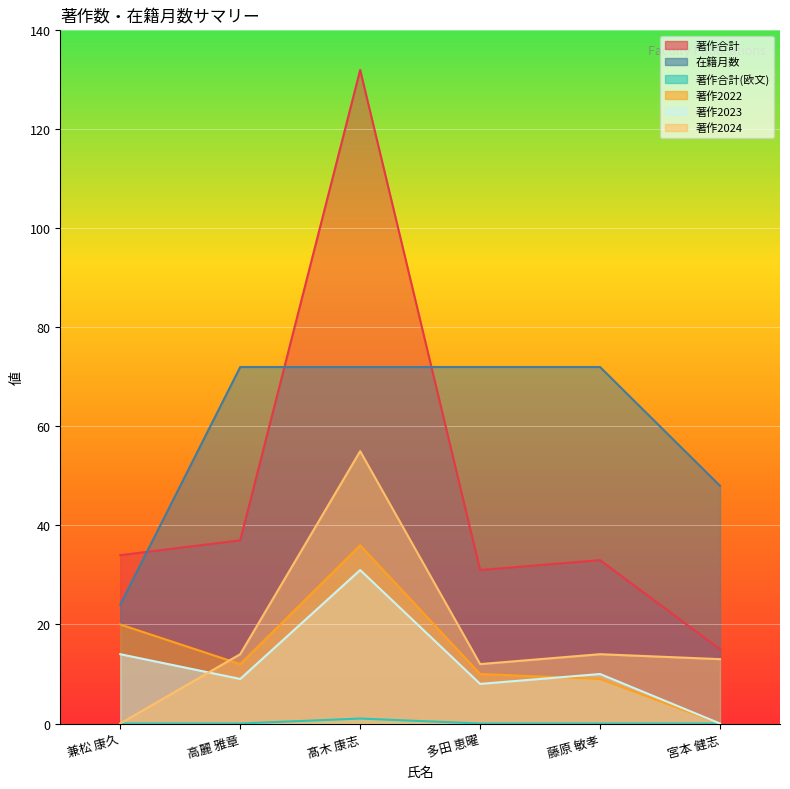

What position from the left is 多田 恵曜?

4